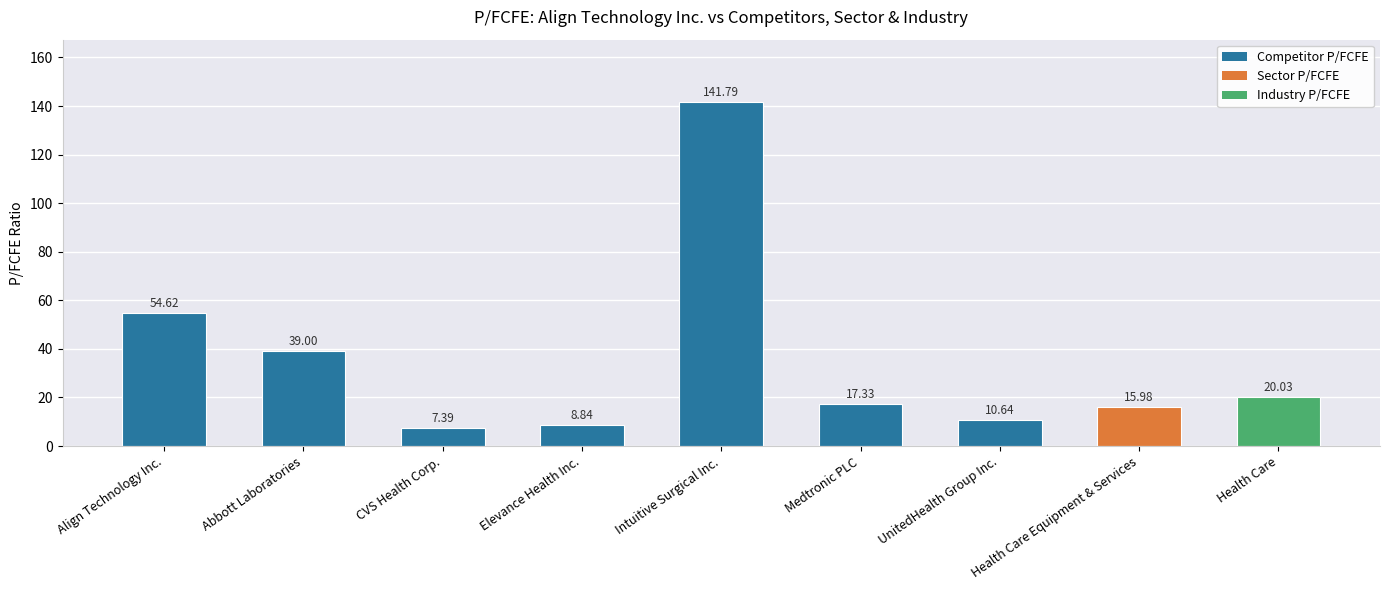

How many distinct data groups are displayed?

1